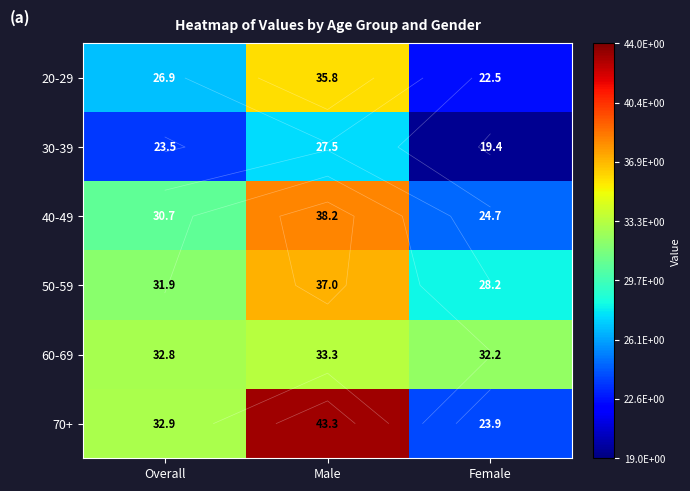

List the labels in order of 50-59 value, smallest first.

Female, Overall, Male